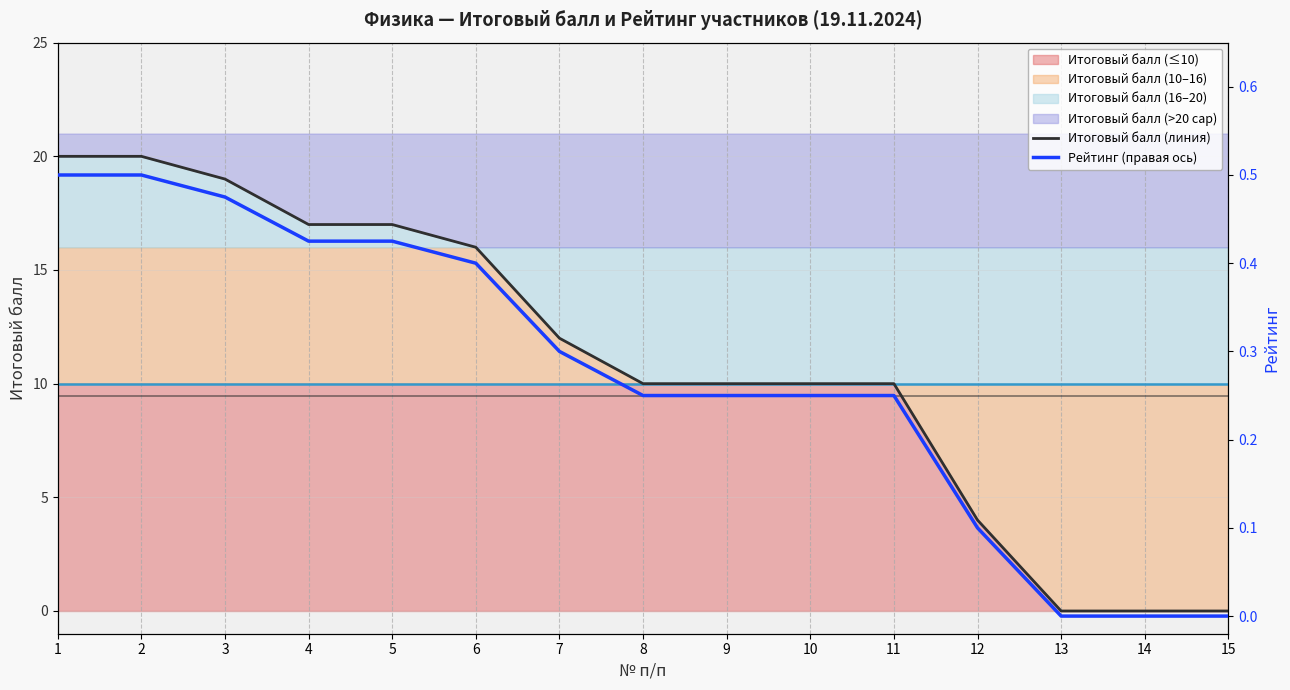

At which label does Рейтинг (правая ось) reach its minimum?

13